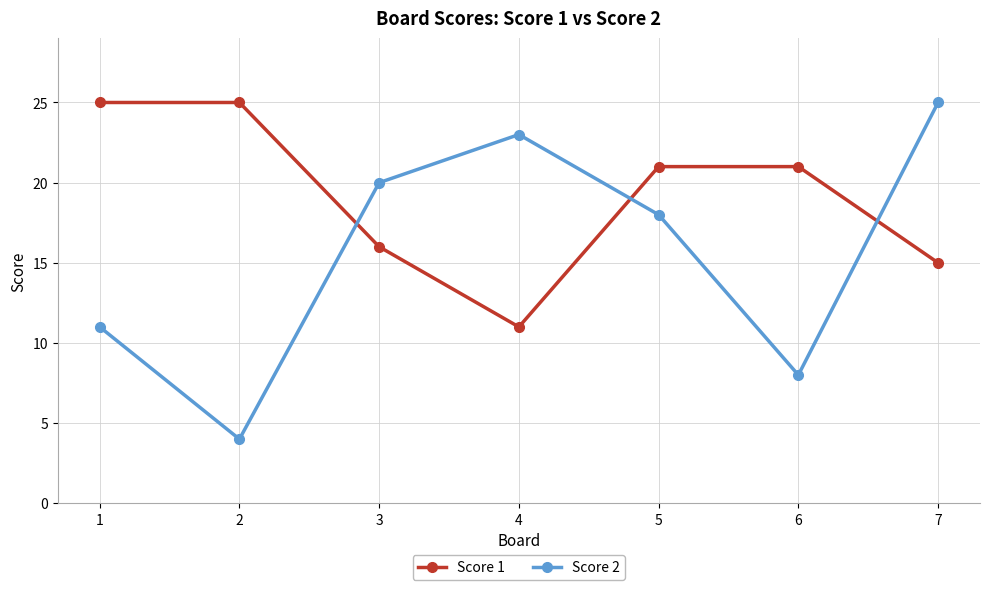

What is the maximum value for Score 1?

25